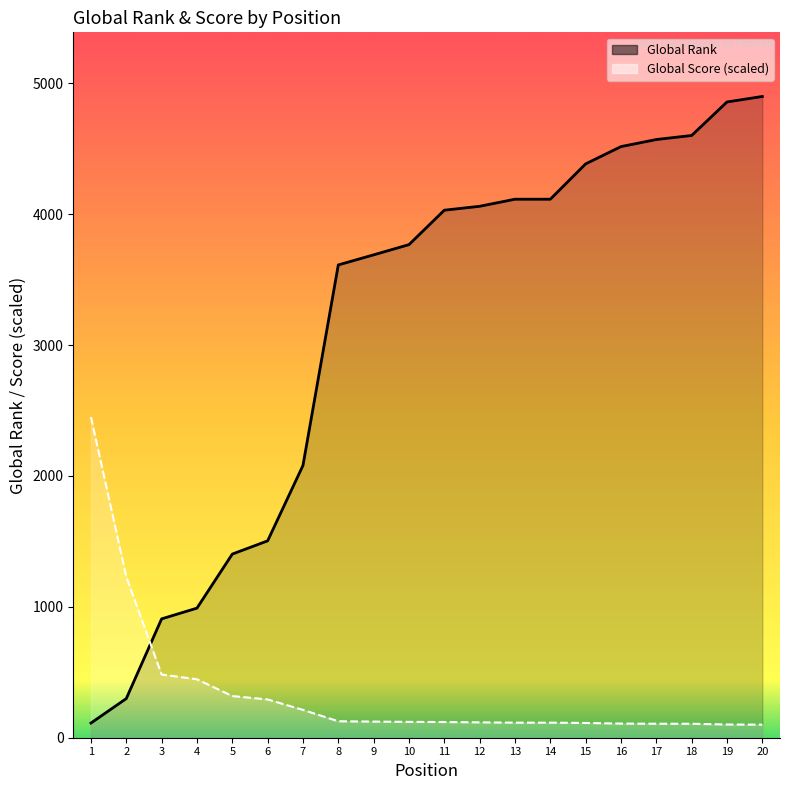

Rank the categories by Global Score value from lowest to highest.

20, 19, 17, 18, 16, 15, 13, 14, 12, 11, 10, 9, 8, 7, 6, 5, 4, 3, 2, 1